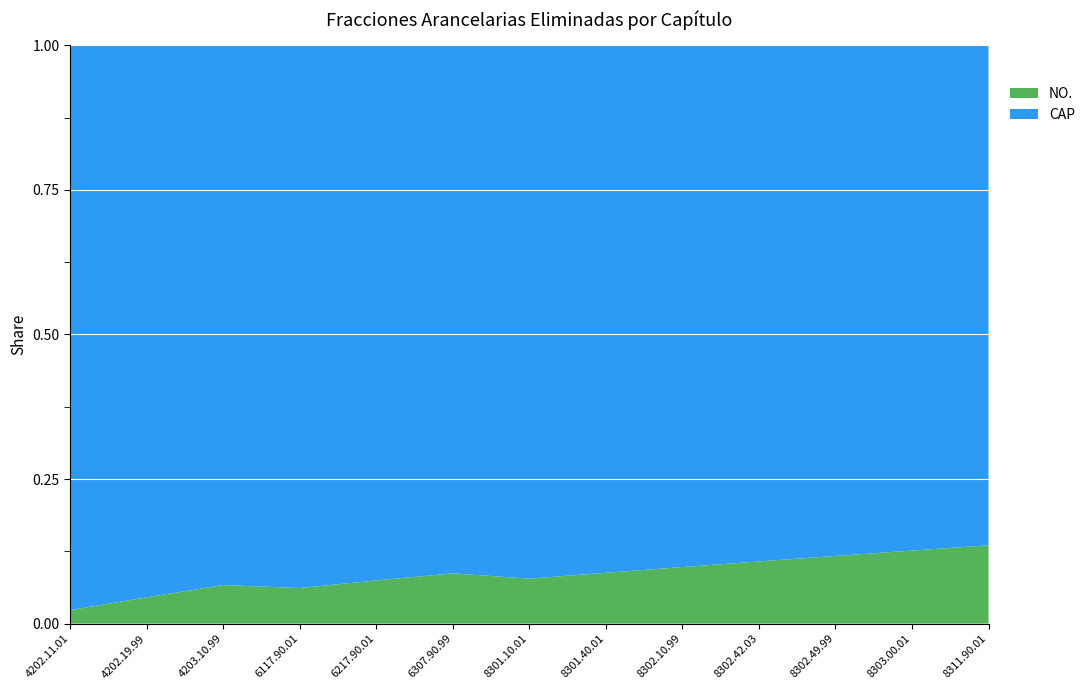

At which label is NO. closest to 0?

4202.11.01